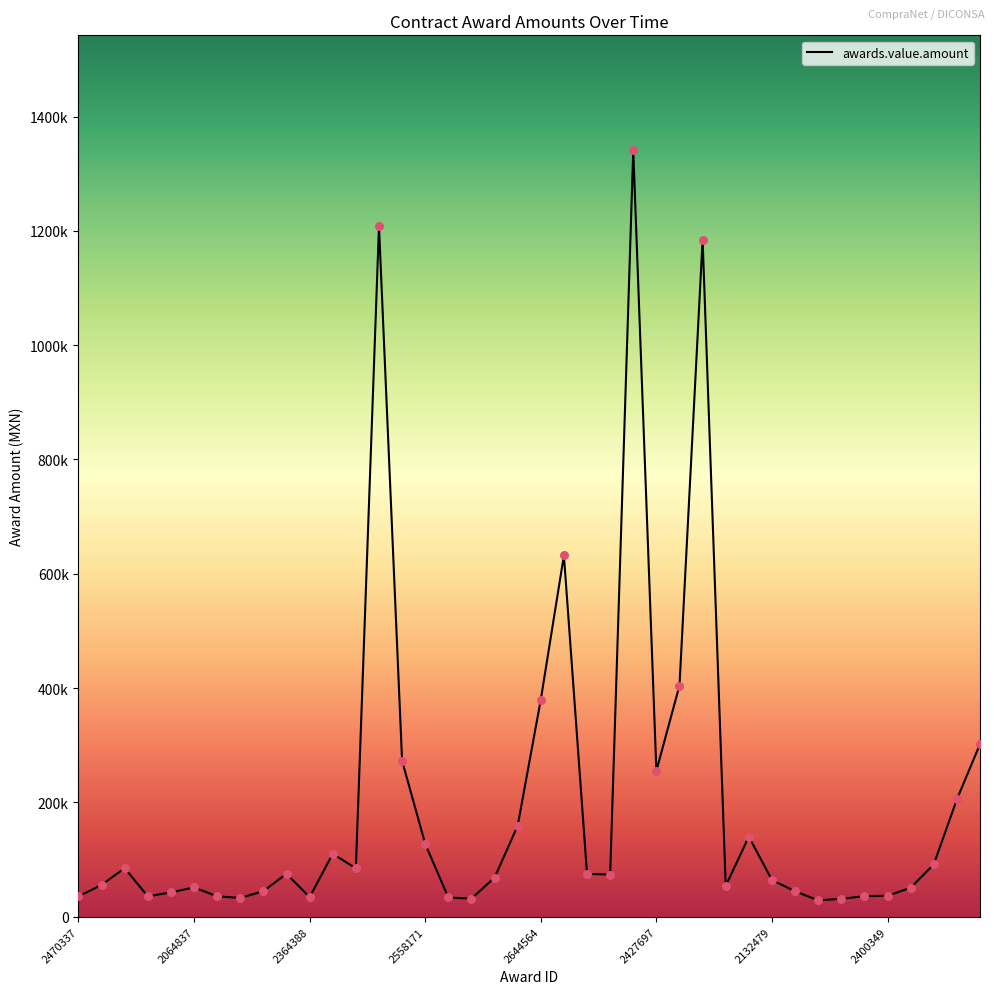

Is this an area chart (filled region under the line)?

No